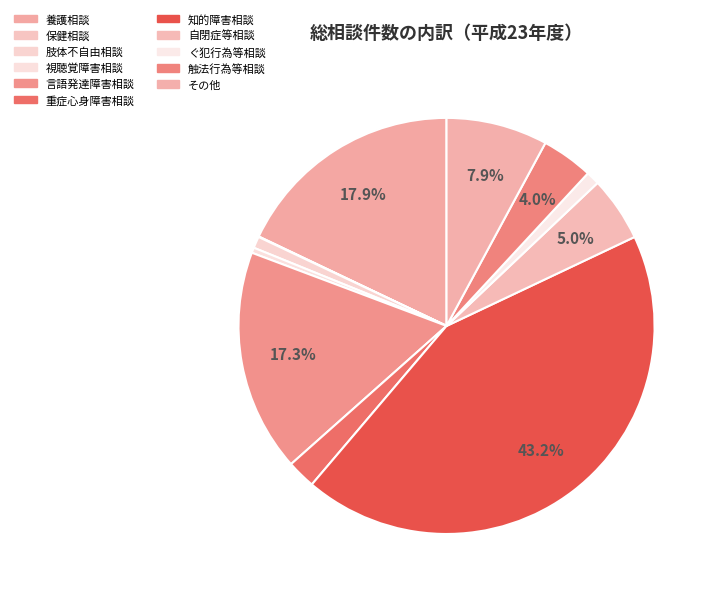

Does 自閉症等相談 account for over 50% of the chart?

No